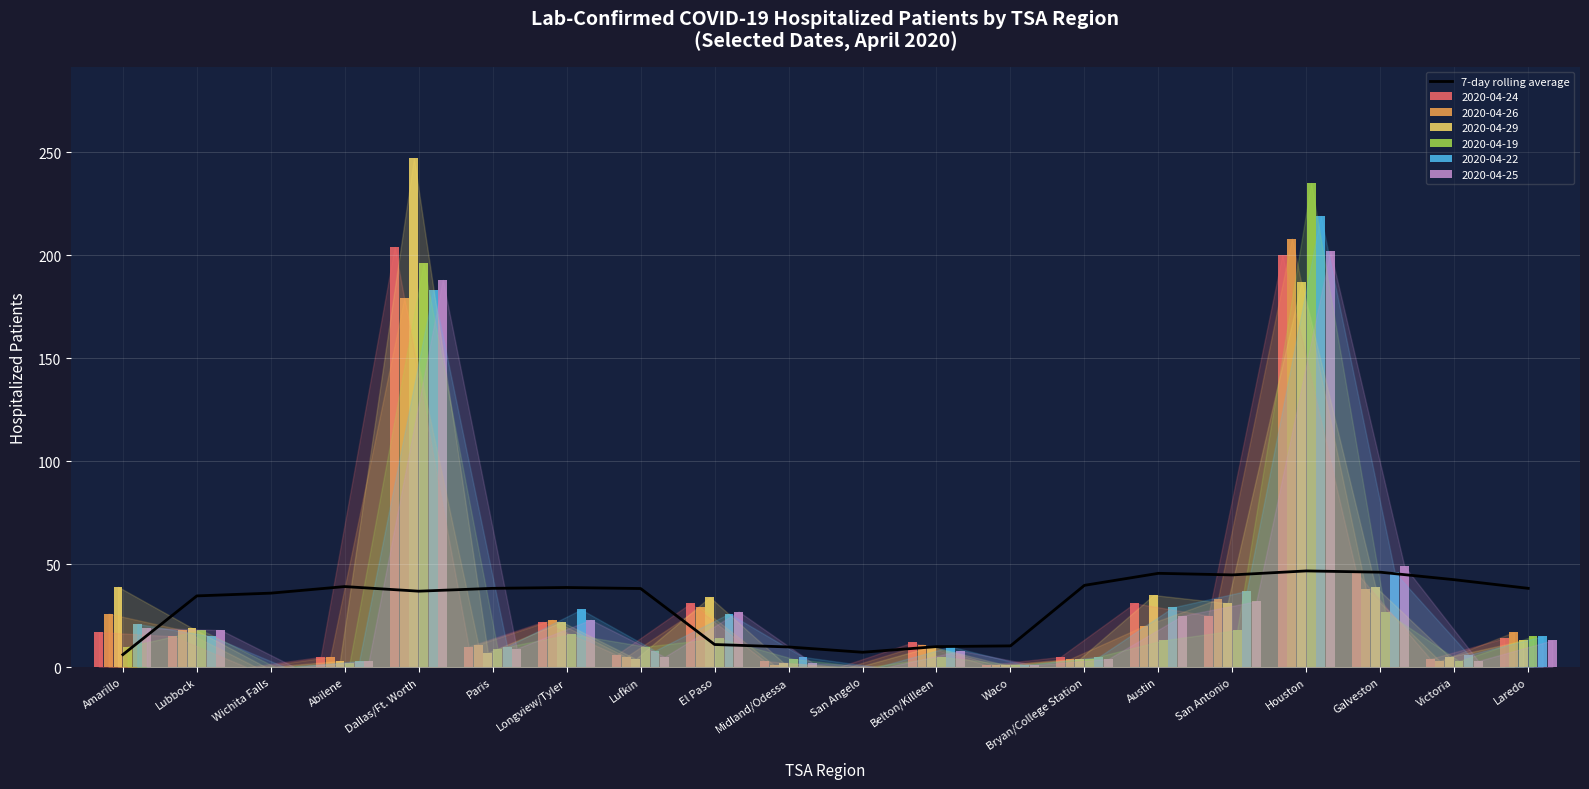

The value at Waco is 10.3. True or false?

True